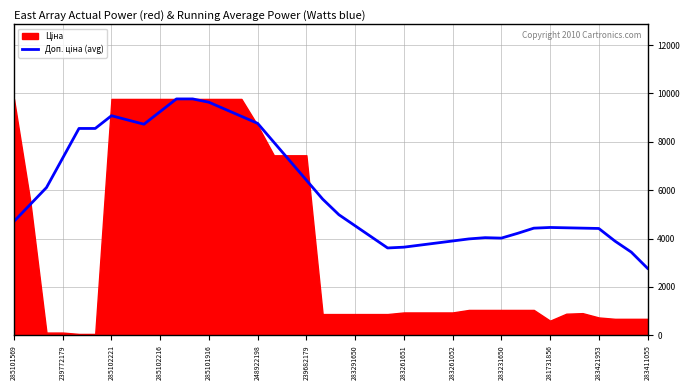

What is the difference between the maximum and minimum values?

7004.9